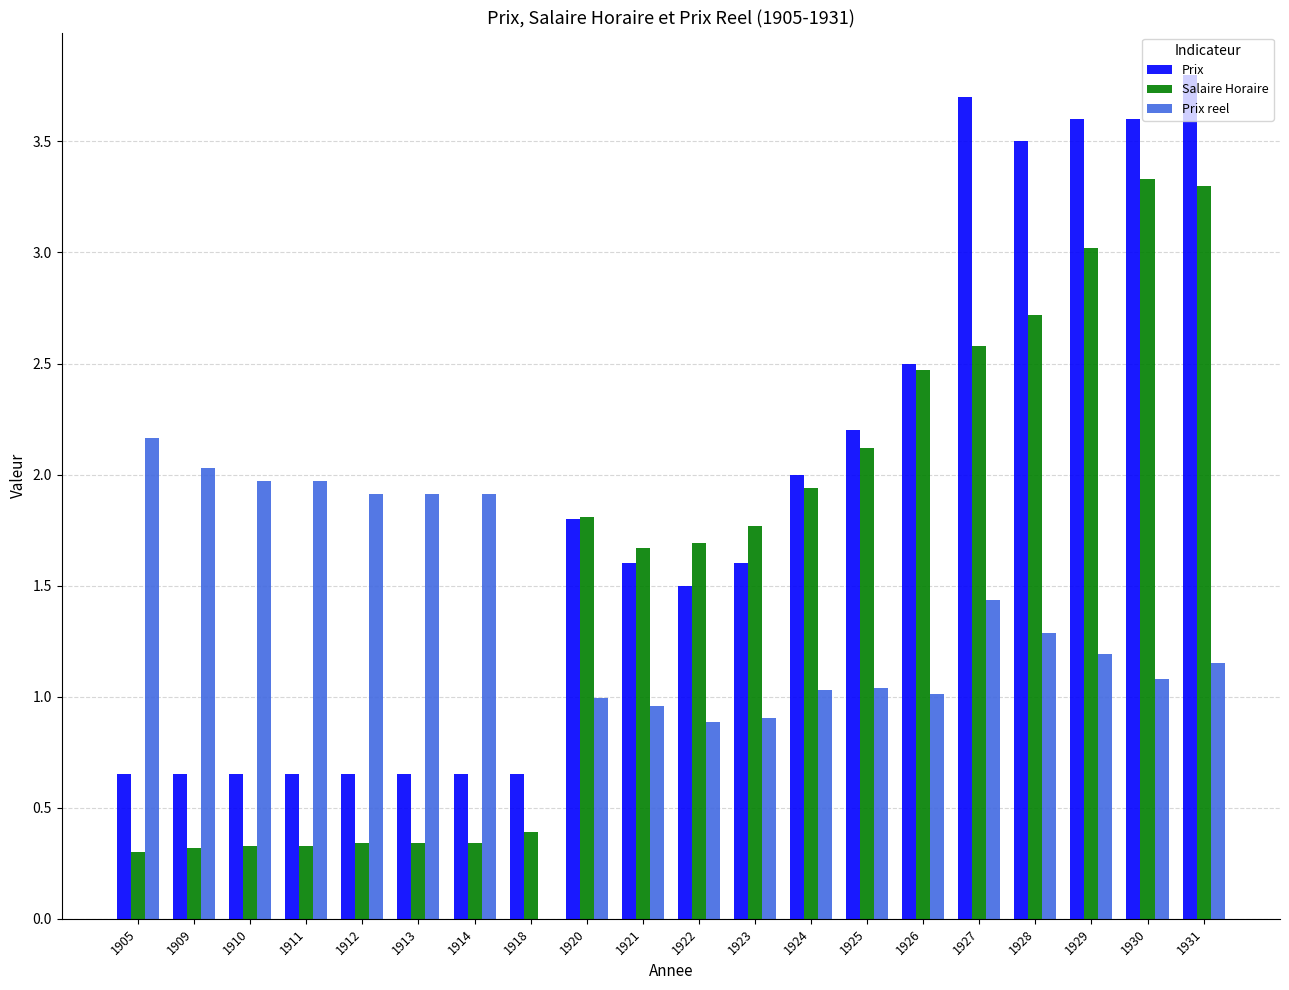

What is the maximum value for Salaire Horaire?

3.3